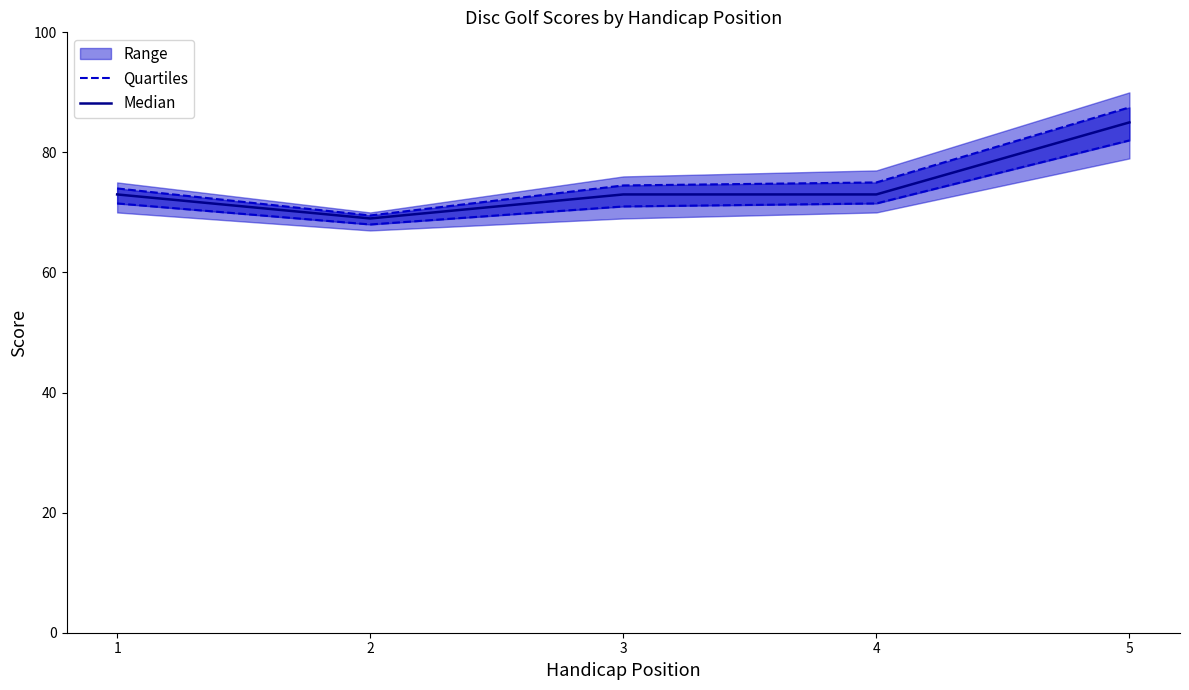

True or false: Median has a value of 23 at 2.

False